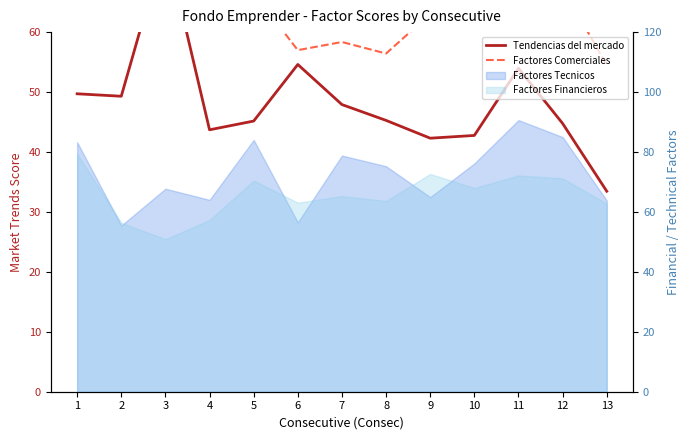

What is the value of the Factores Comerciales point at the 11th from the left?

68.5